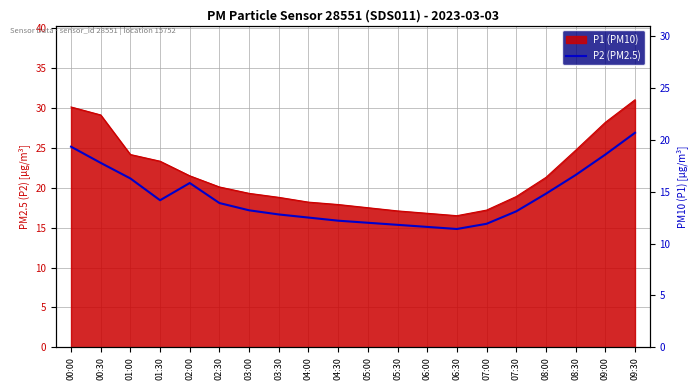

What is the difference between the maximum and minimum values?

9.3